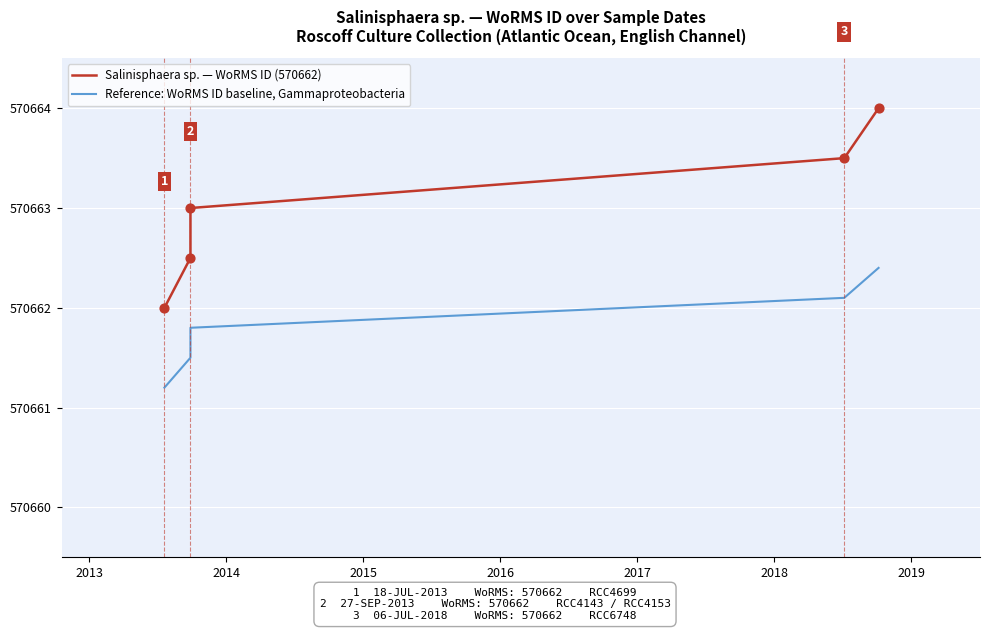

Which series has the largest total across all categories?

Salinisphaera sp. — WoRMS ID (570662)